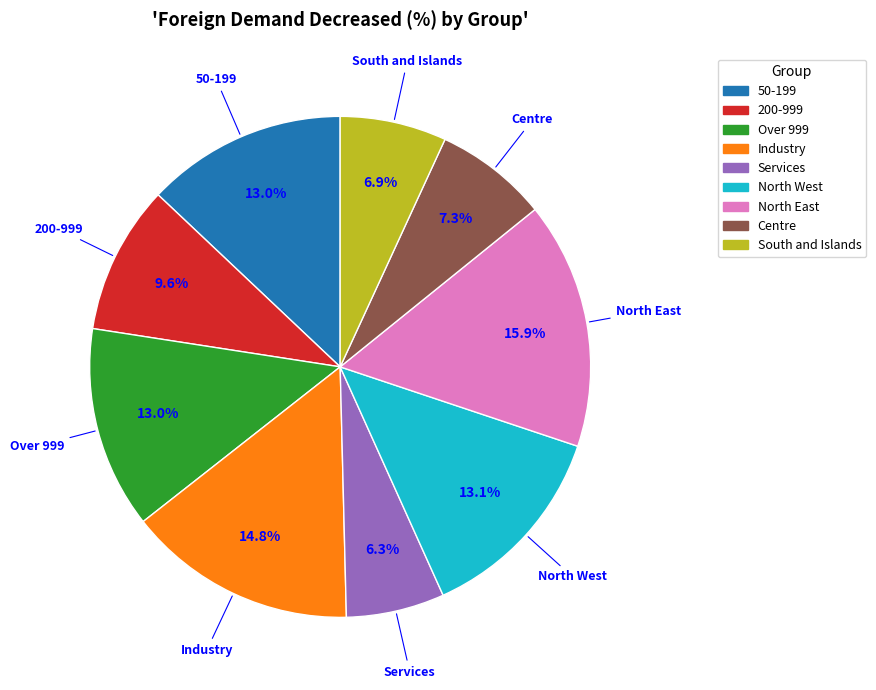

Does Services account for over 50% of the chart?

No